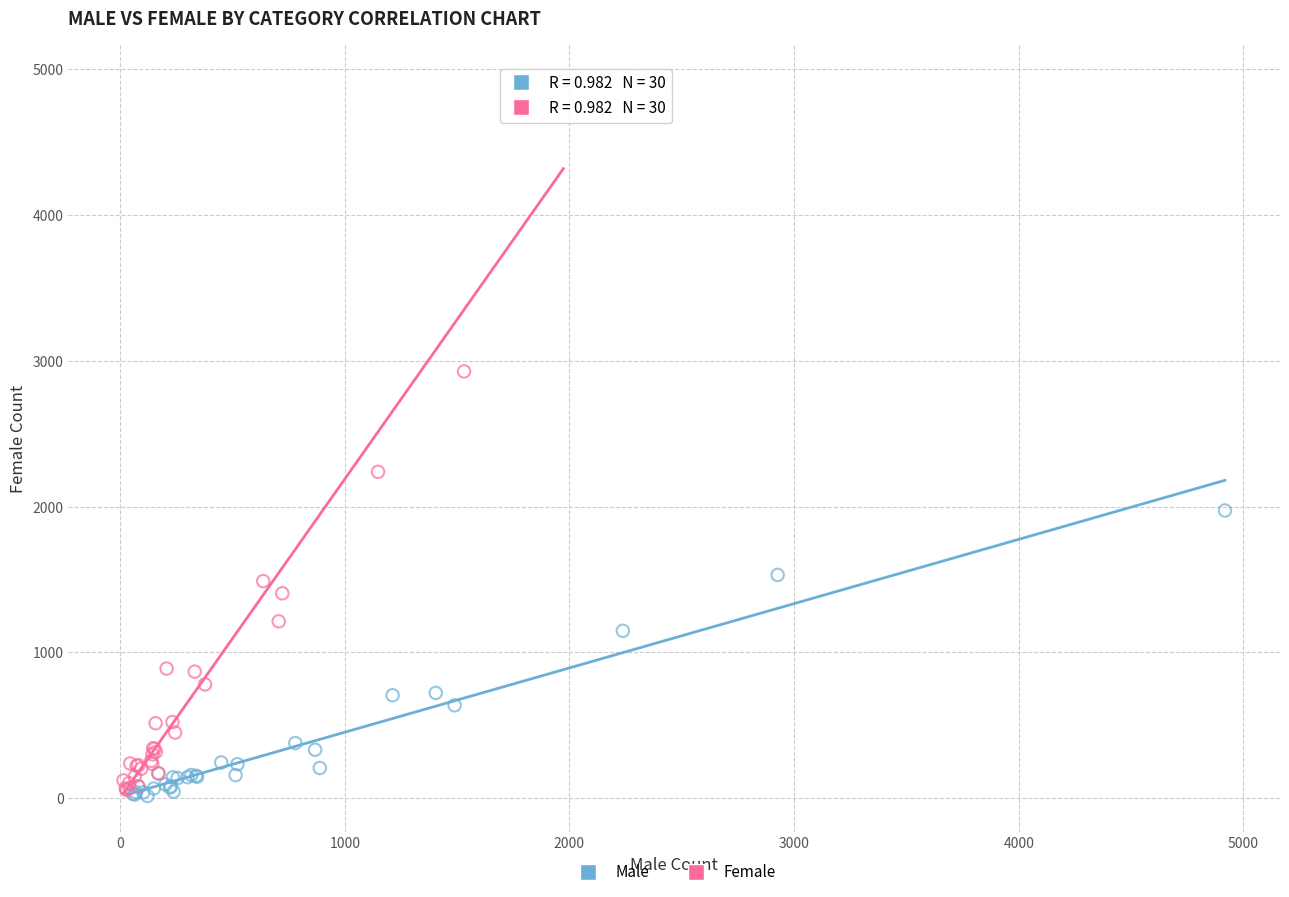

Which series has the widest spread of Y values?

Female